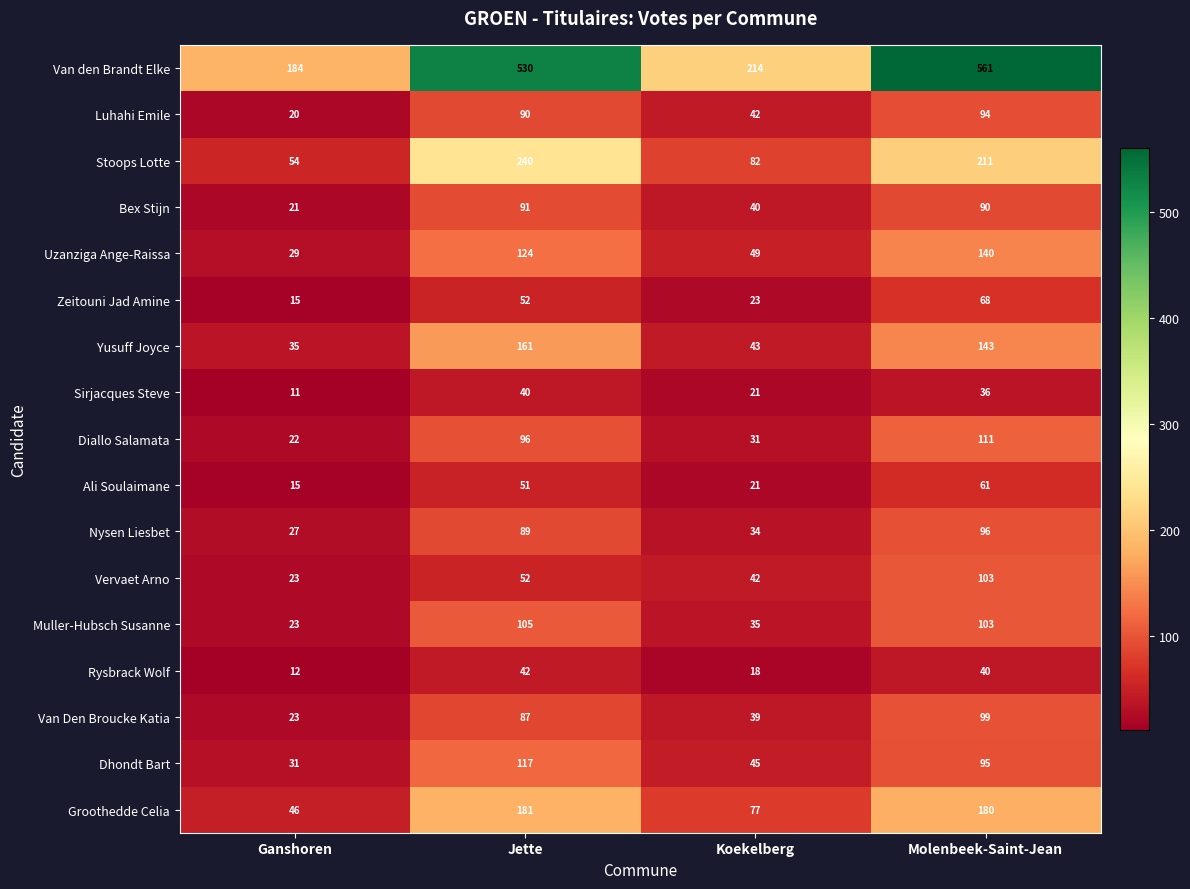

Which label corresponds to the largest value in the chart?

Molenbeek-Saint-Jean